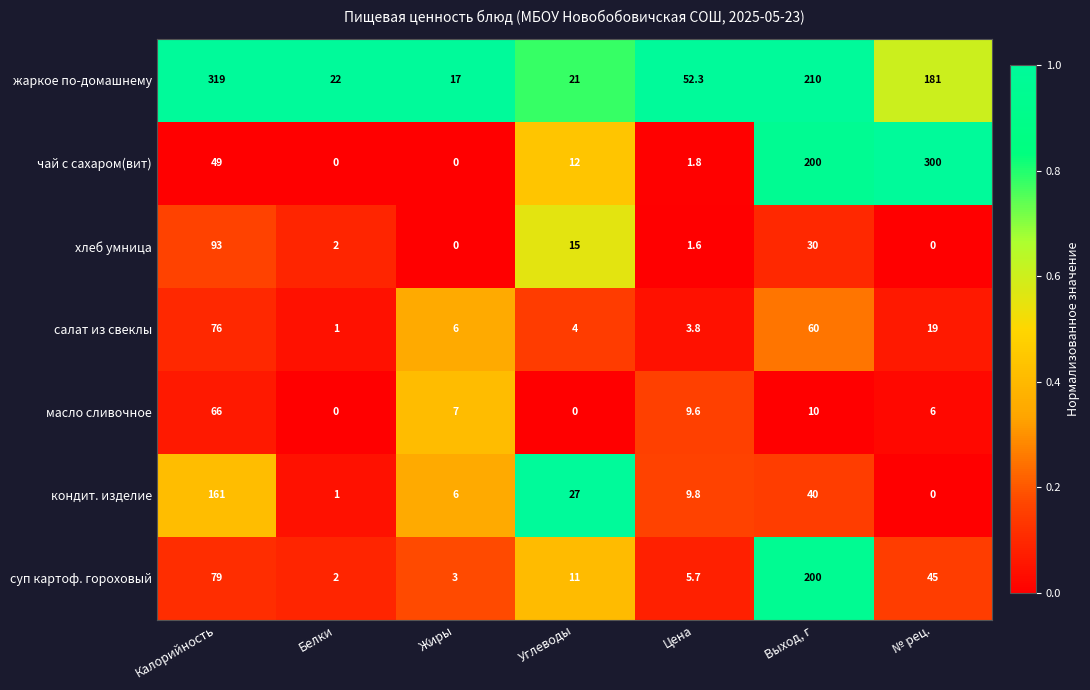

At which category is the sum across all series the highest?

Калорийность